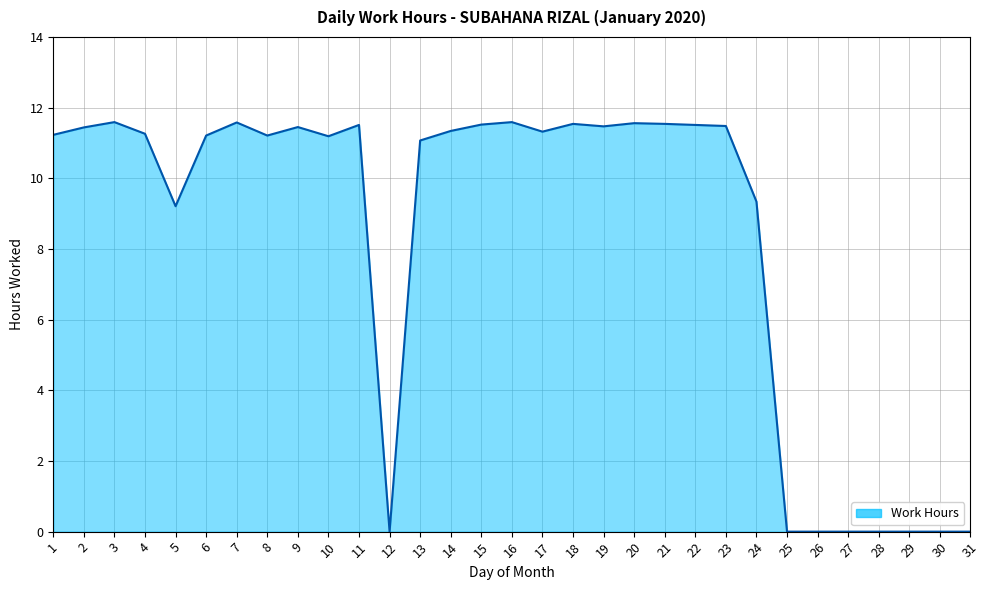

The value at 2 is 11.4. True or false?

True